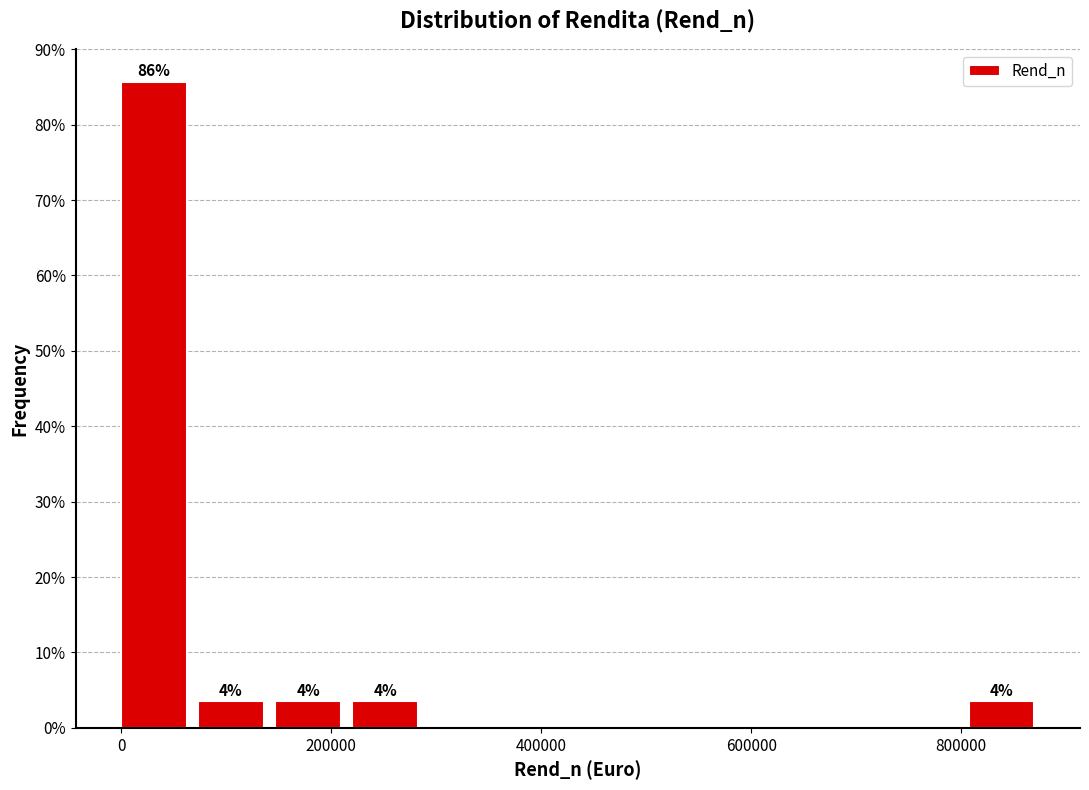

Read against the x-axis, roughly where is the centre of the tallest bar?

40000